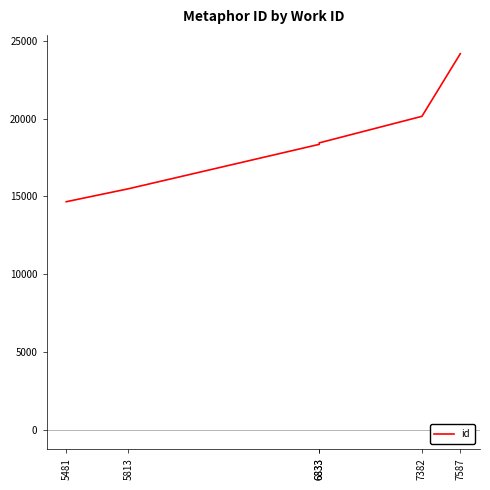

Reading left to right, what are all the values shown in this chart?

14662	15492	18344	18439	20144	24162